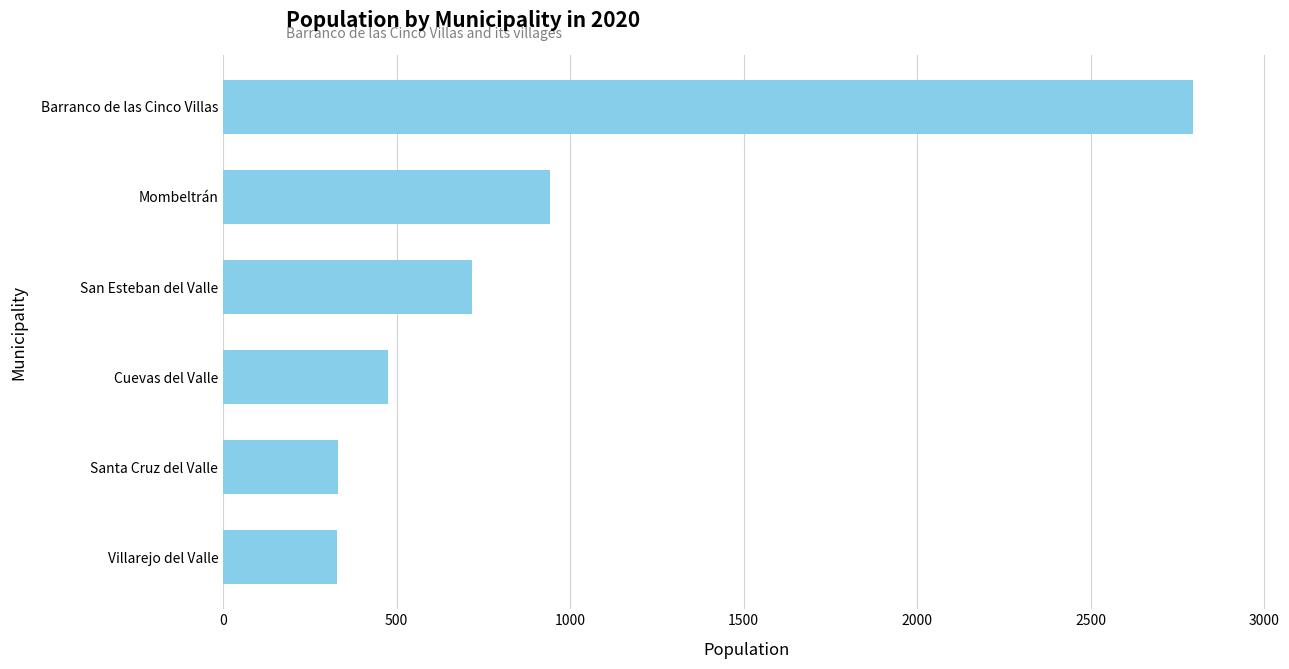

The value at Santa Cruz del Valle is 332. True or false?

True